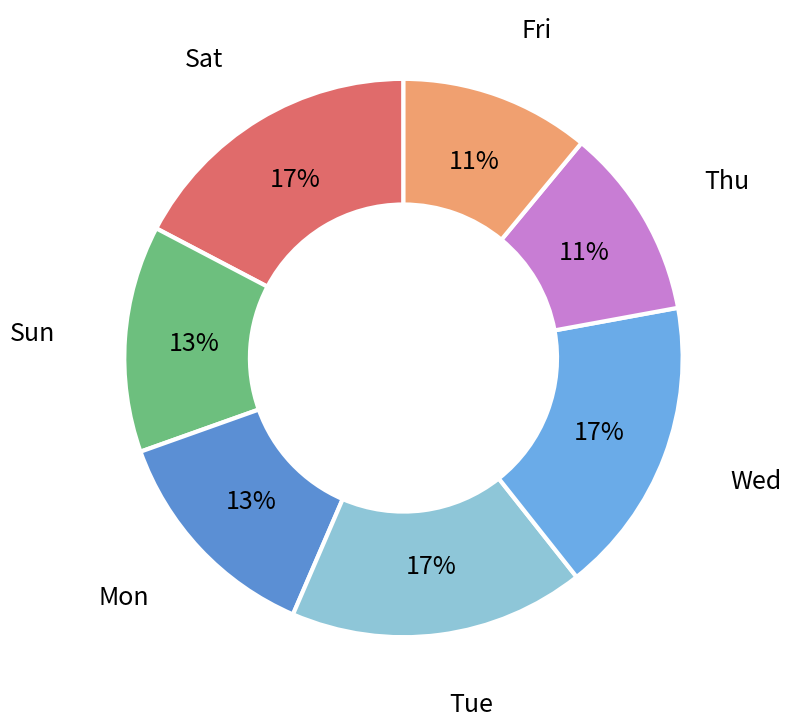

How many slices are in this pie chart?

7